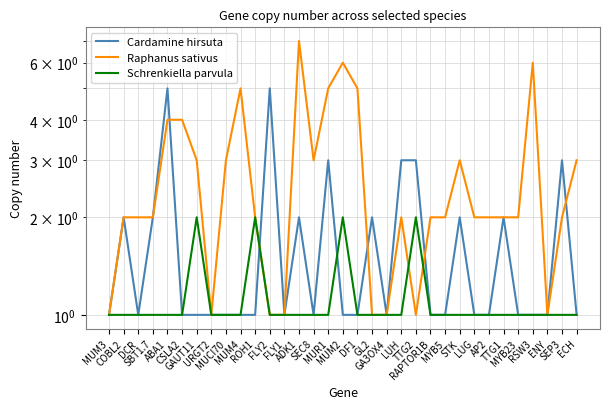

What is the total value across all series at LUG?

4